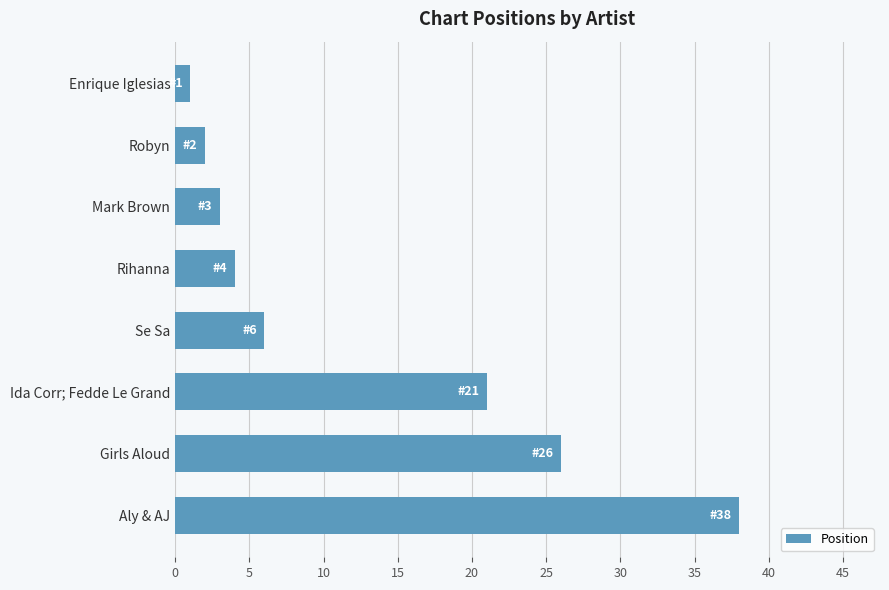

Rank the categories by value from lowest to highest.

Enrique Iglesias, Robyn, Mark Brown, Rihanna, Se Sa, Ida Corr; Fedde Le Grand, Girls Aloud, Aly & AJ